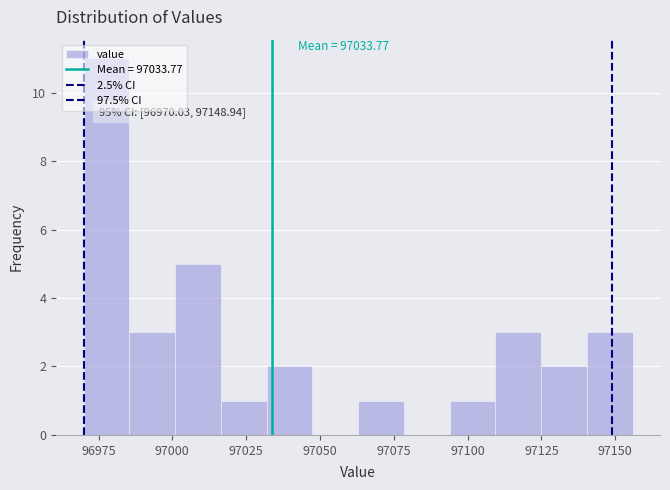

Read against the x-axis, roughly where is the centre of the tallest bar?

96980